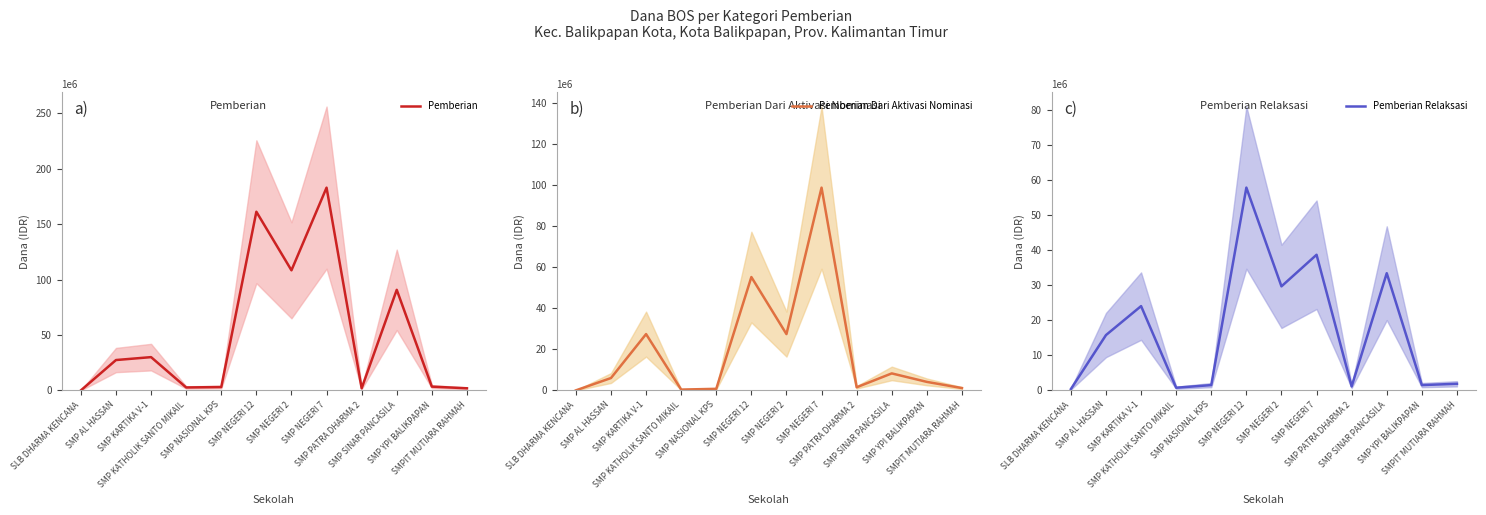

What are all the series names shown in the legend?

Pemberian, Pemberian Dari Aktivasi Nominasi, Pemberian Relaksasi